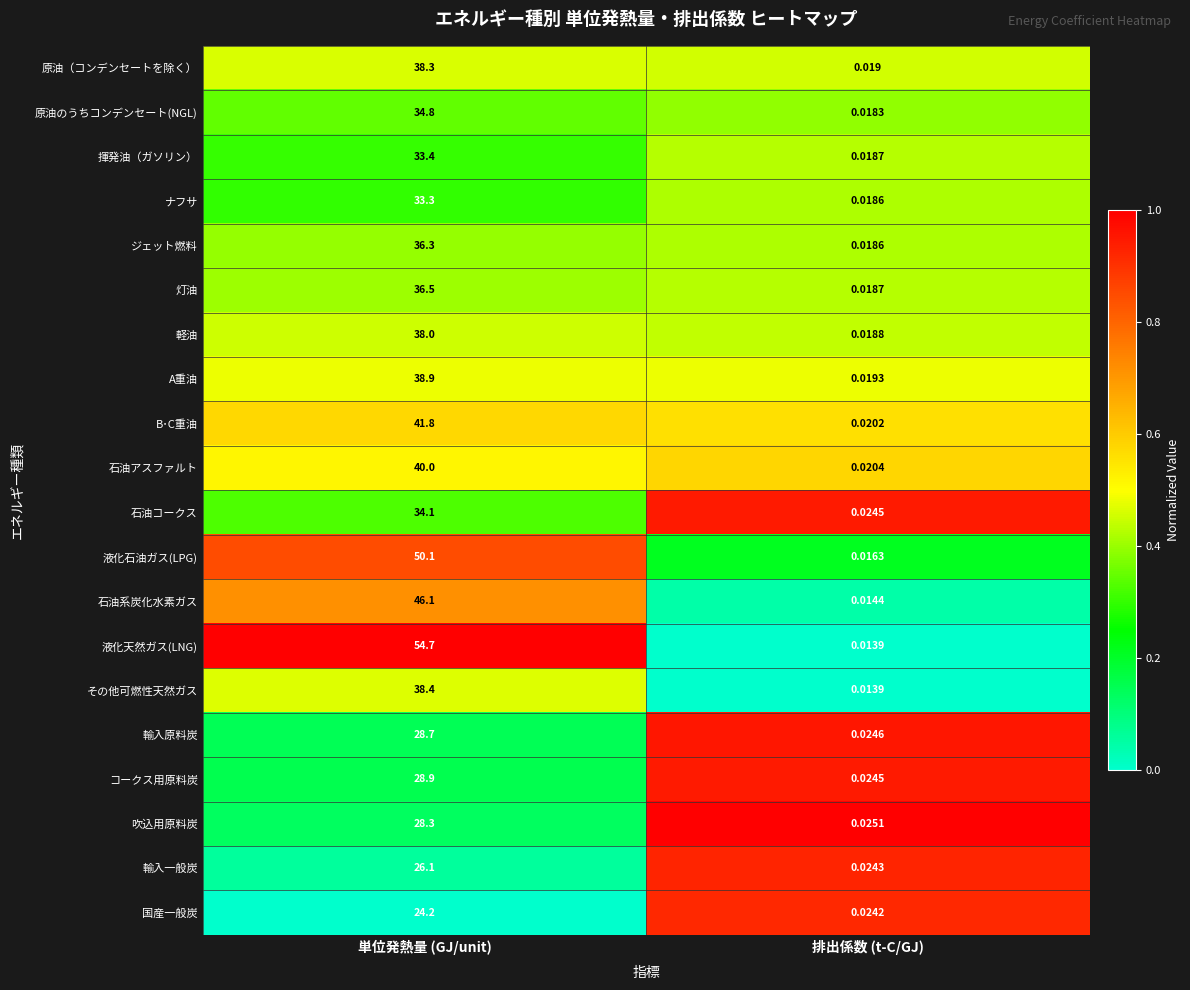

What is the total value across all series at 排出係数 (t-C/GJ)?

0.4